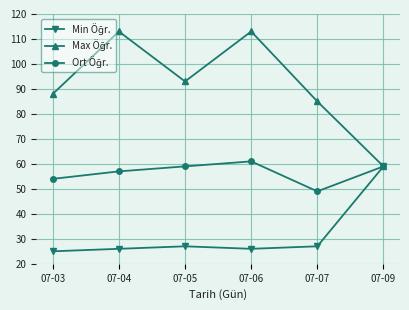

What is the difference between the highest and lowest values at 07-05?

66